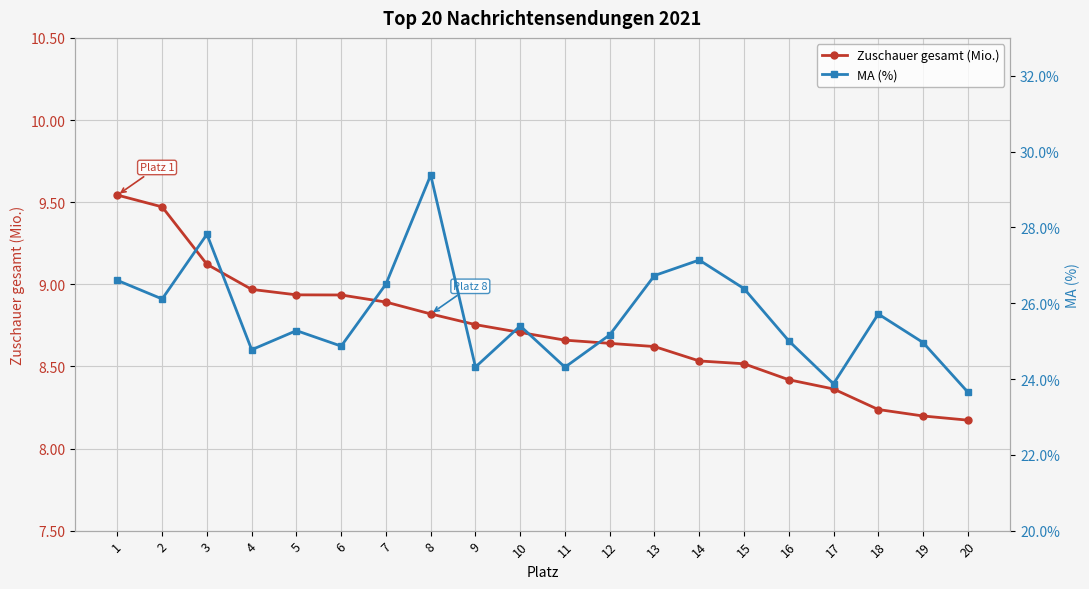

At which label does MA (%) first exceed 25?

1